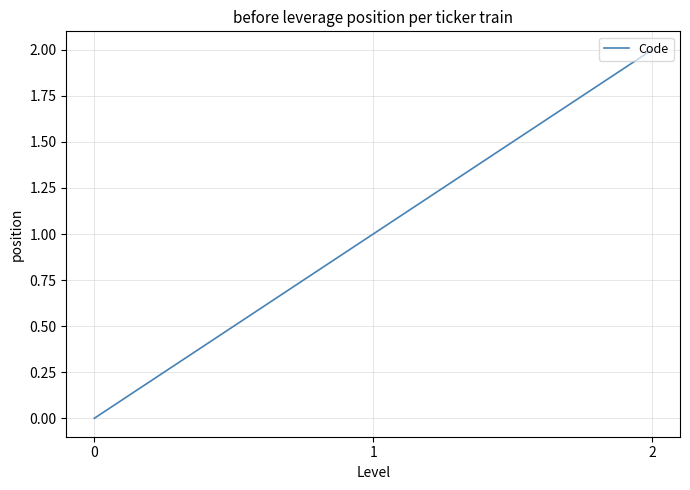

Rank the categories by value from lowest to highest.

0, 1, 2